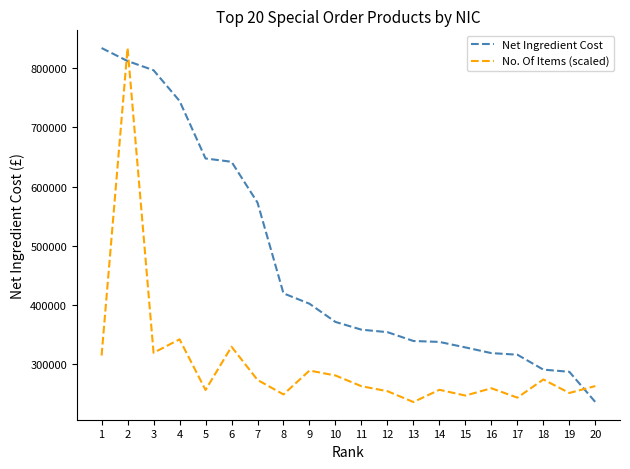

What is the difference between the highest and lowest values at 19?

35806.9